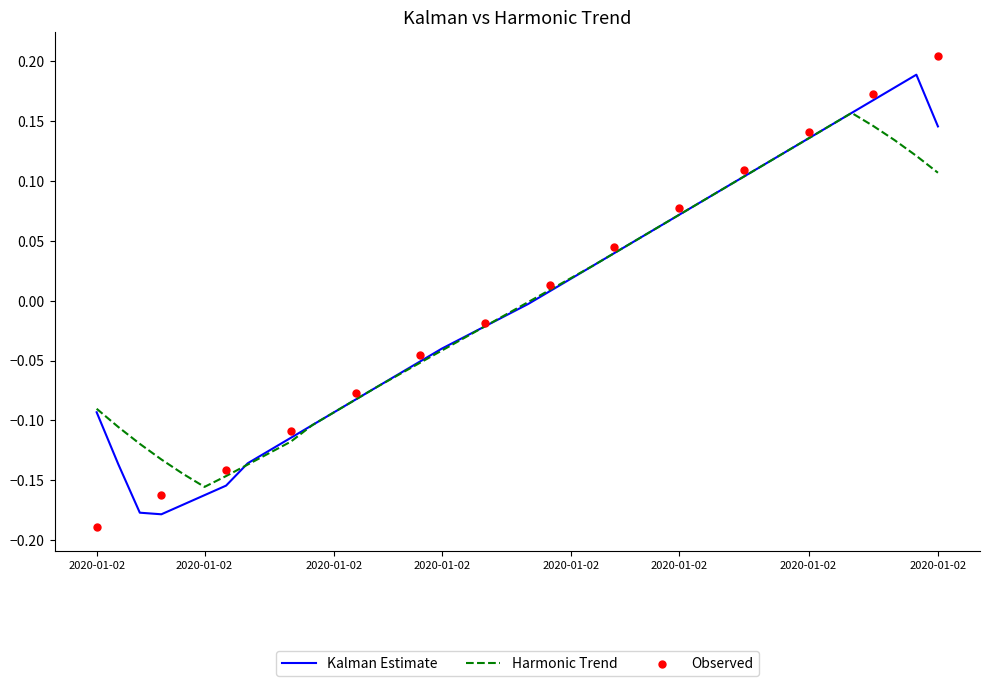

Between 2020-01-02 09:18:52 and 2020-01-02 09:18:53, which is larger?

2020-01-02 09:18:53